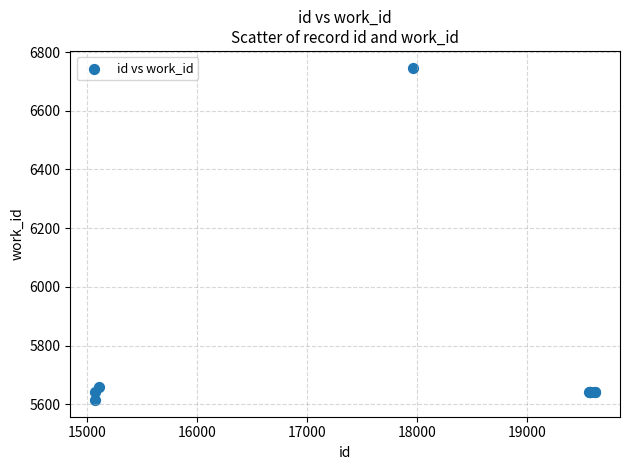

What Y value in the scatter plot is closest to 6180?

5657